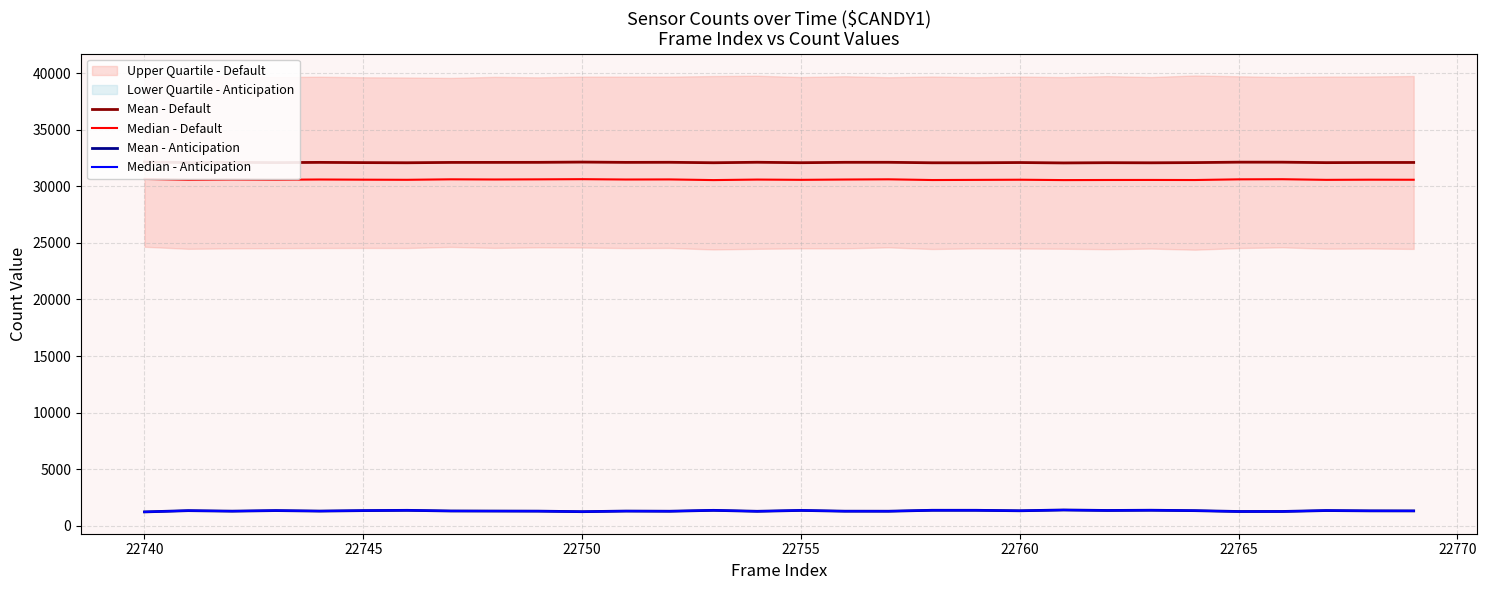

What is the maximum value for Mean - Anticipation?

1409.0